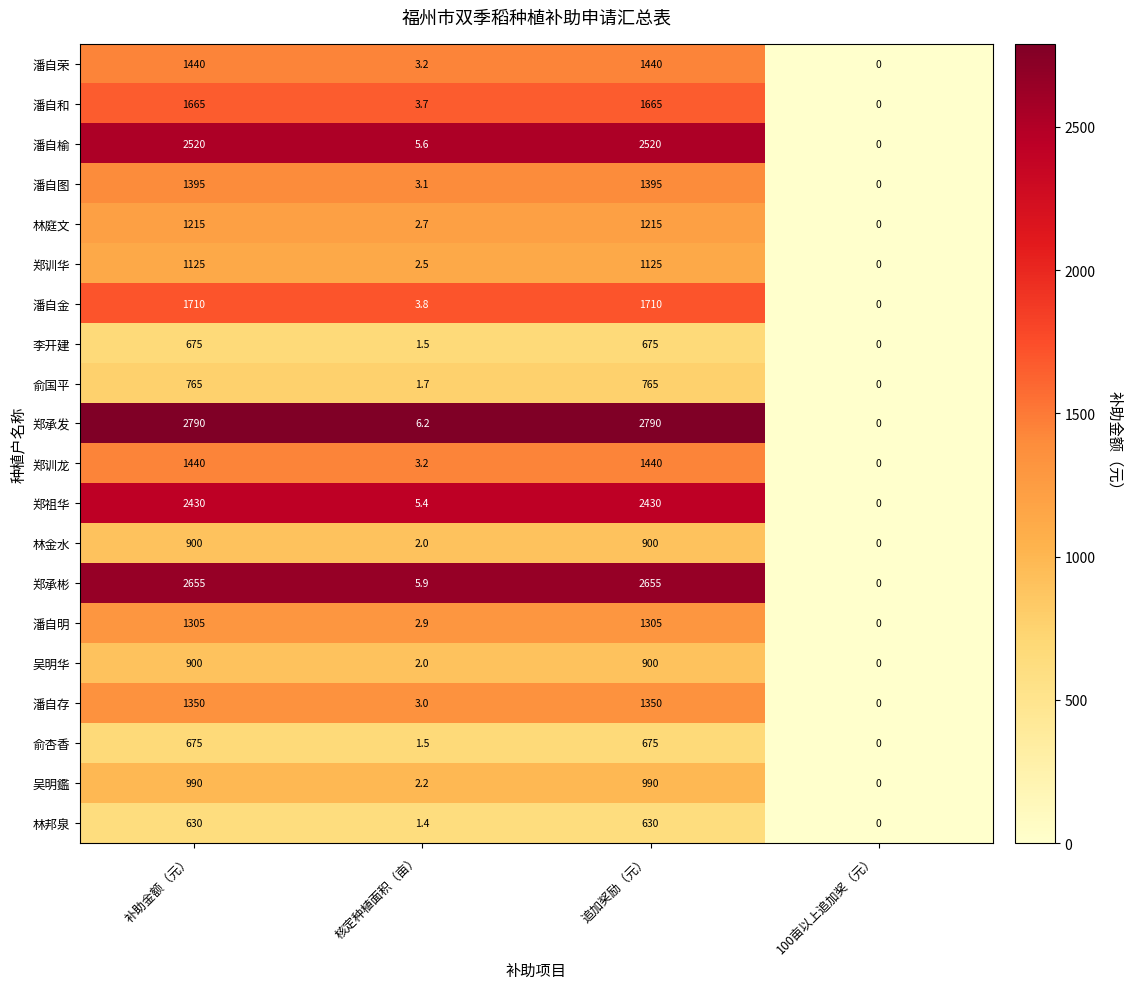

Read the 潘自存 value at 核定种植面积（亩）.

3.0